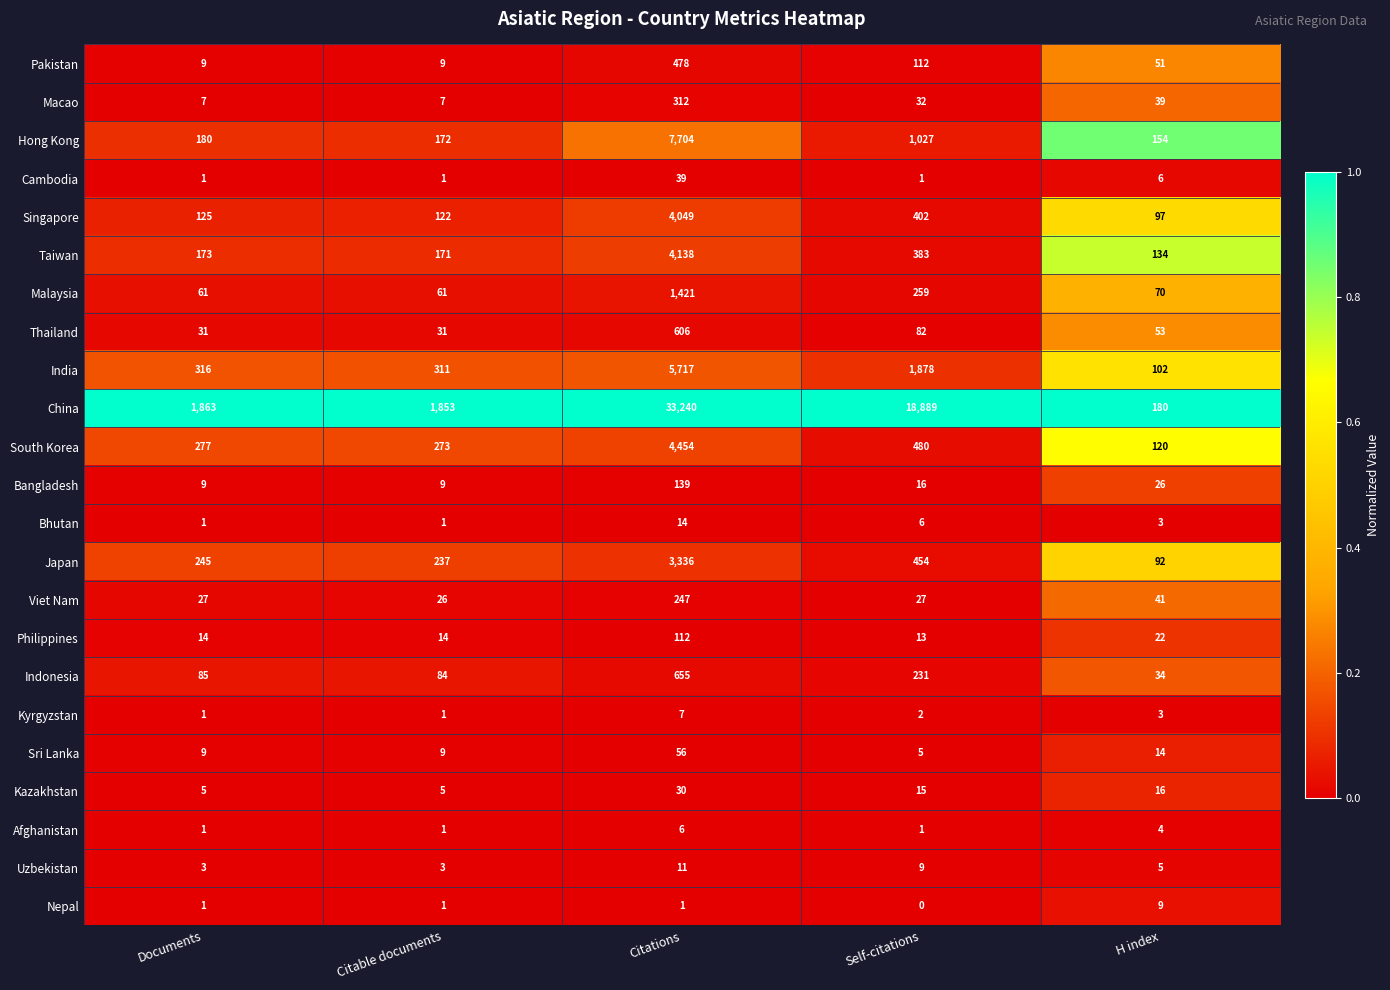

Which series has the widest spread of values?

China